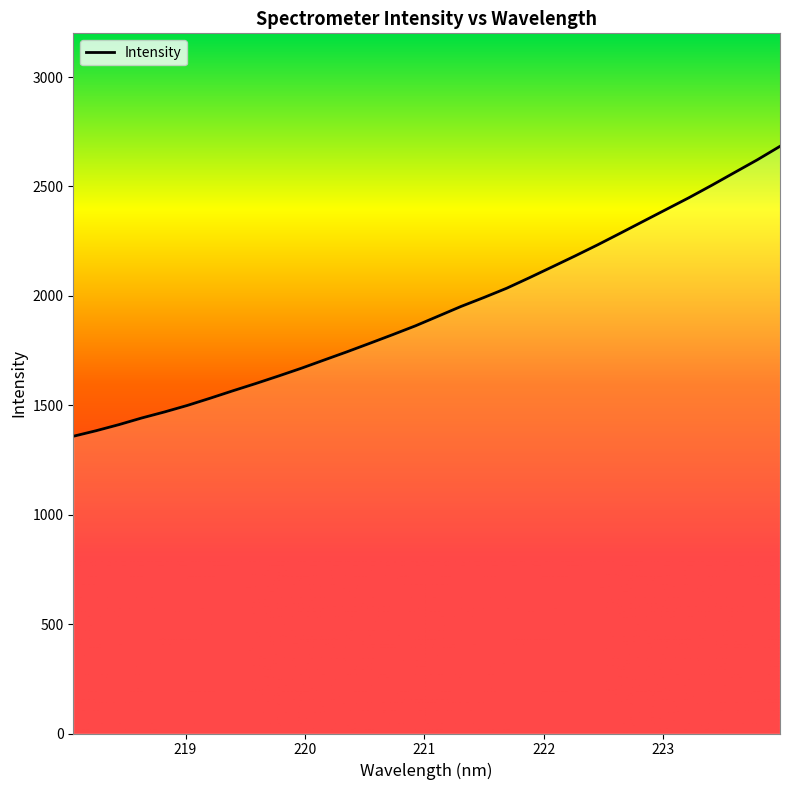

Reading right to left, transcribe all the data shown in this chart.

2683.6	2621.7	2563.6	2505.3	2448.7	2394.9	2341.1	2287.1	2233.7	2182.5	2132.6	2083.1	2034.9	1992.6	1951.8	1907.5	1863.2	1822.8	1783.5	1744.6	1707.1	1669.5	1634.0	1599.6	1566.5	1532.4	1499.4	1469.6	1442.0	1411.6	1383.8	1358.4